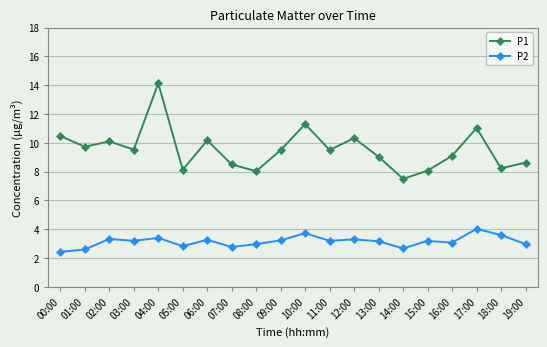

What is the maximum value for P2?

4.0